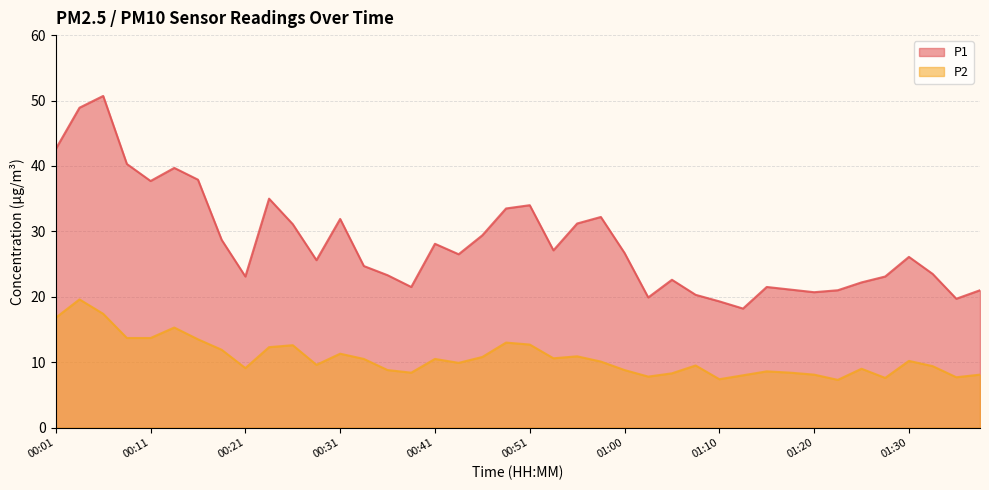

Rank the series at 00:26 from highest to lowest value.

P1, P2